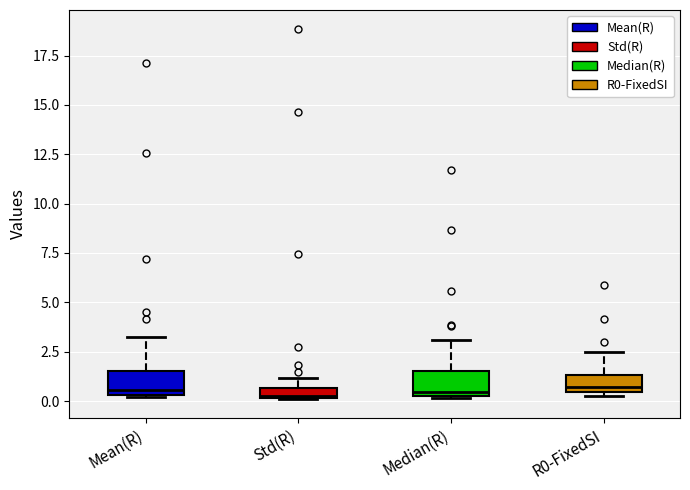

Where is the lower edge of the box for Mean(R) on the y-axis? The values are not printed on the chart, so give them approximately, as read against the axis.

0.5